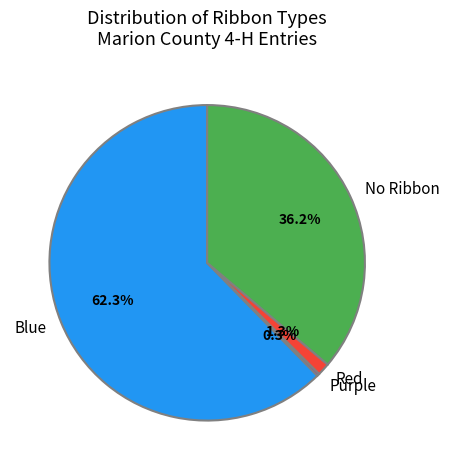

Which category has the biggest portion of the pie?

Blue